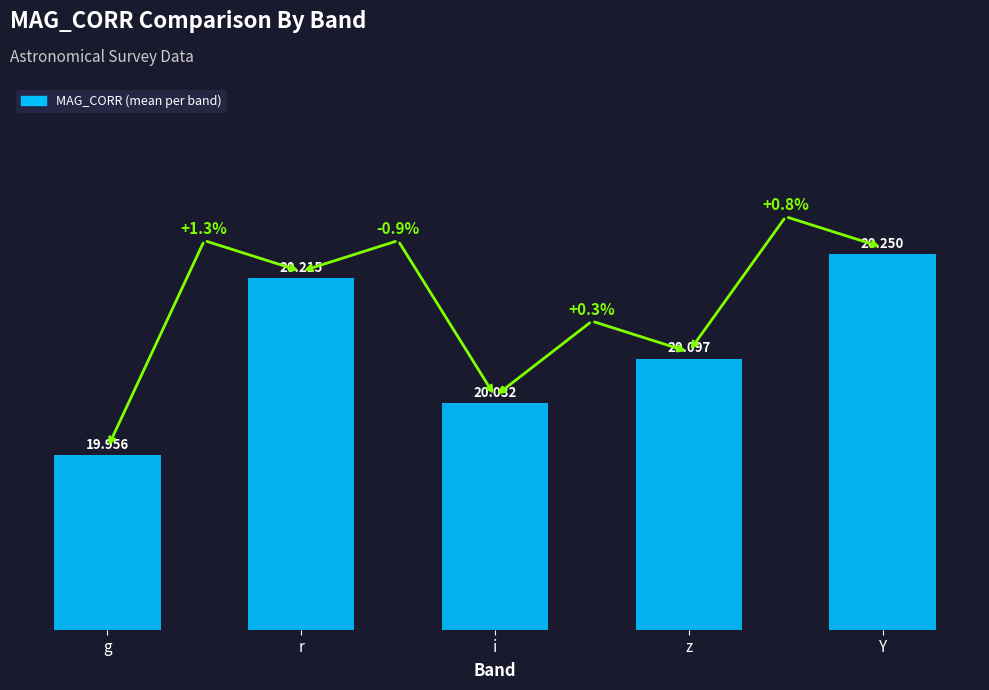

Count the values in the range 20 to 21.

4